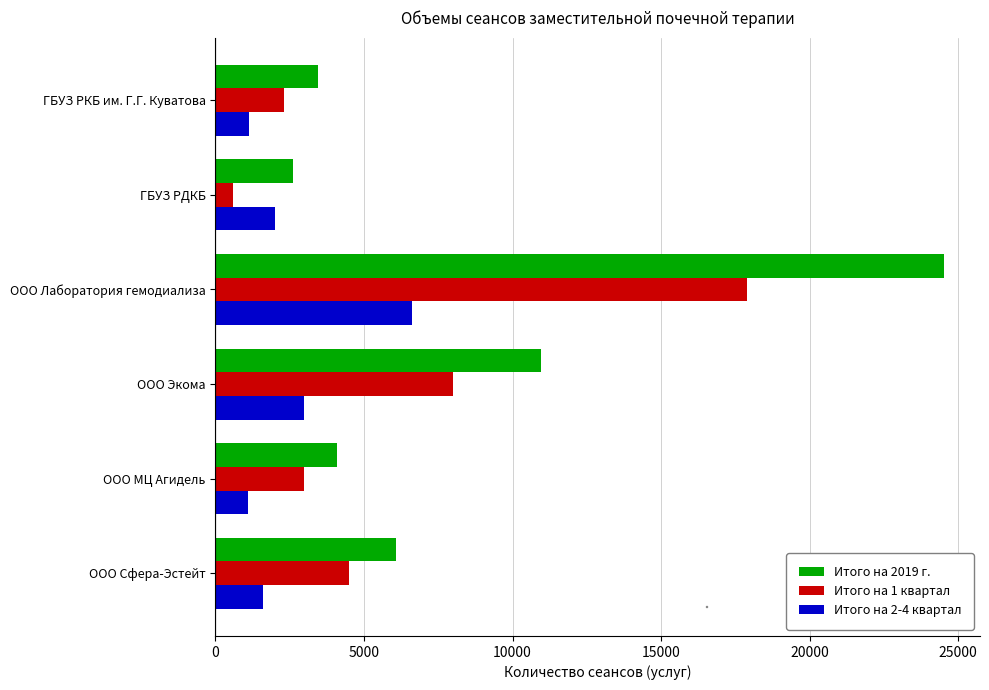

What is the minimum value shown in the chart?

582